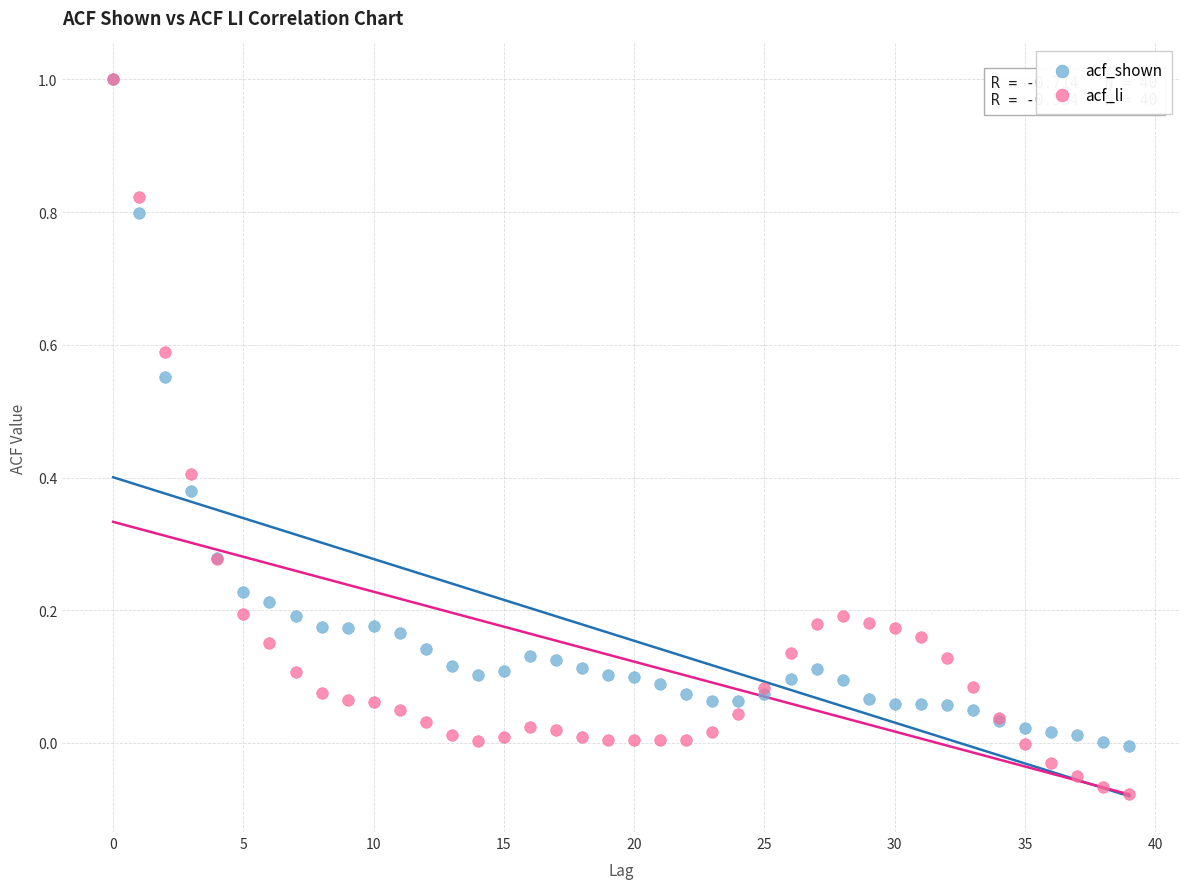

What are all the series names shown in the legend?

acf_shown, acf_li